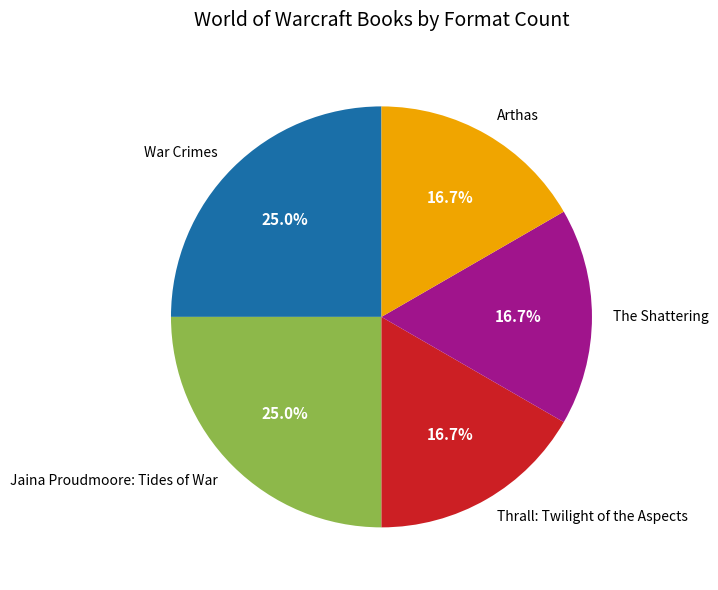

What percentage is the Arthas slice, to the nearest percent?

17%